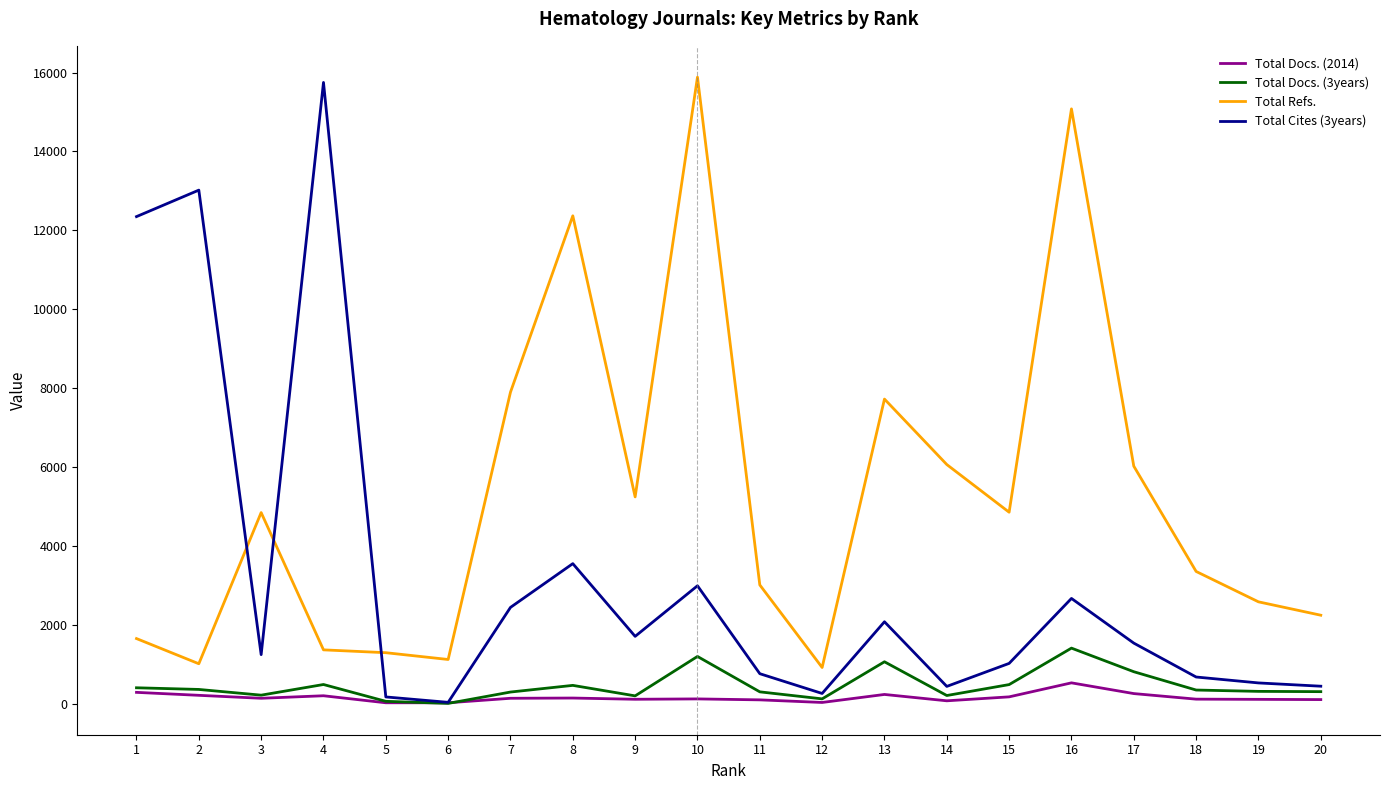

What is the total value across all series at 10?

20211